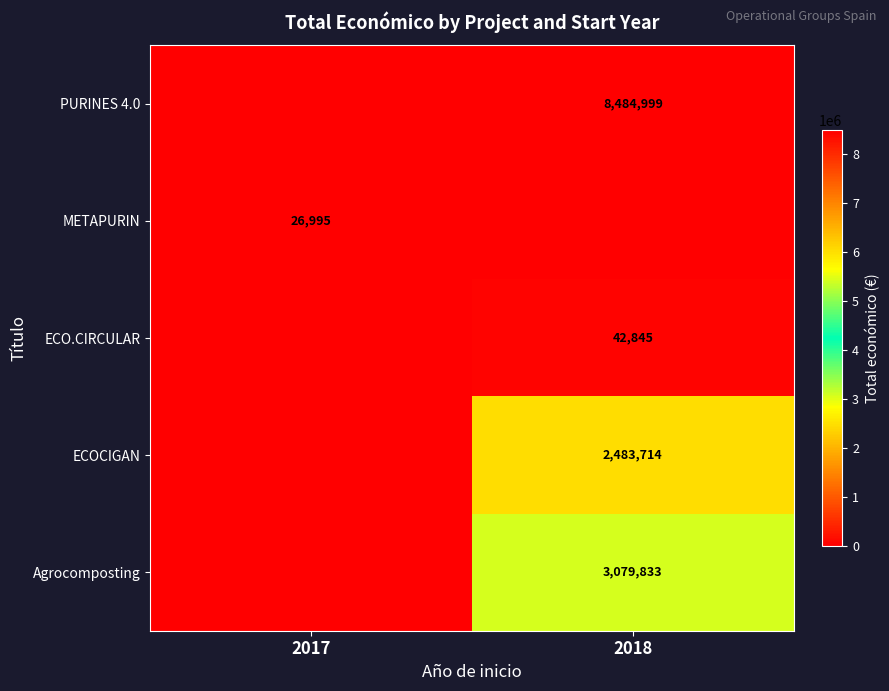

True or false: METAPURIN has a value of 26995 at 2017.

True